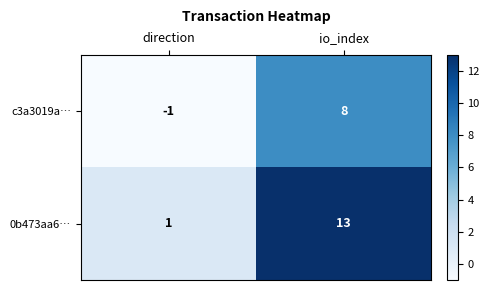

What is the greatest value displayed?

13